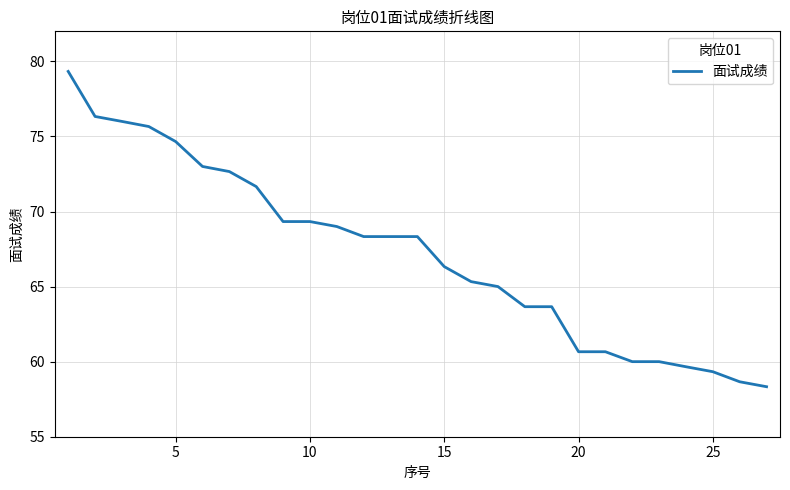

What is the difference between the maximum and minimum values?

21.0